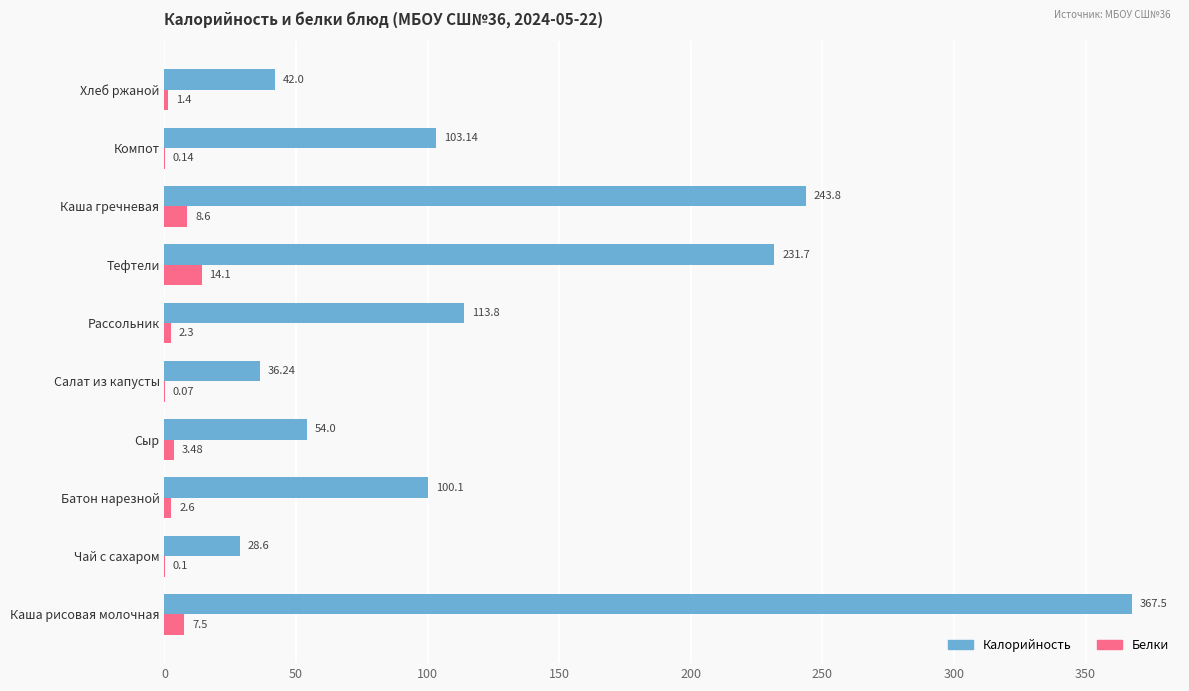

Which series has the largest range (max minus min)?

Калорийность